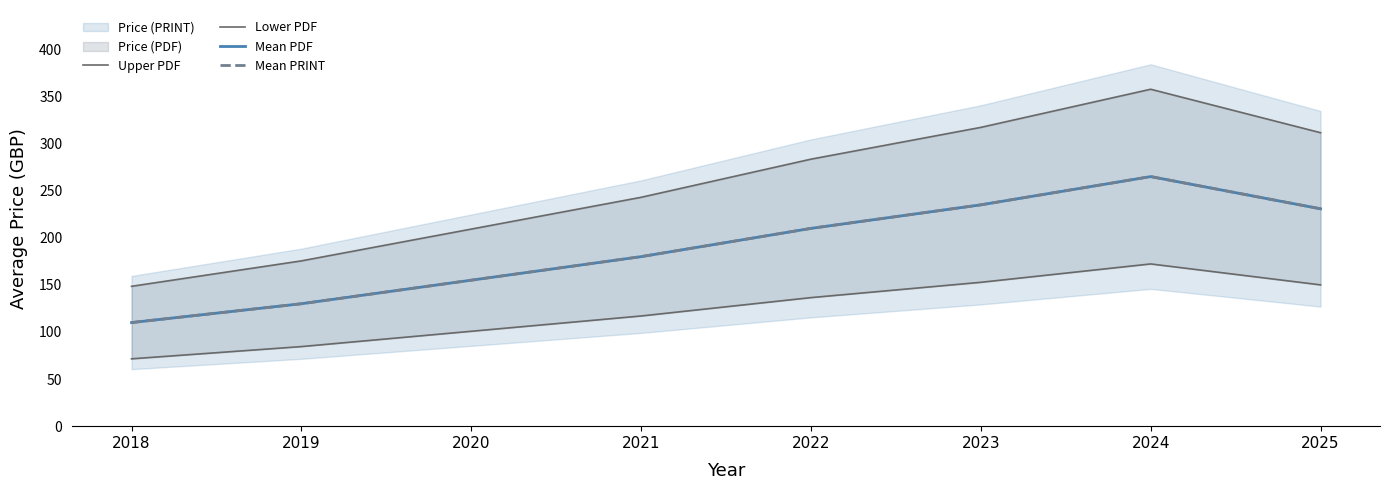

How many values in the Lower PDF series exceed 136?

4